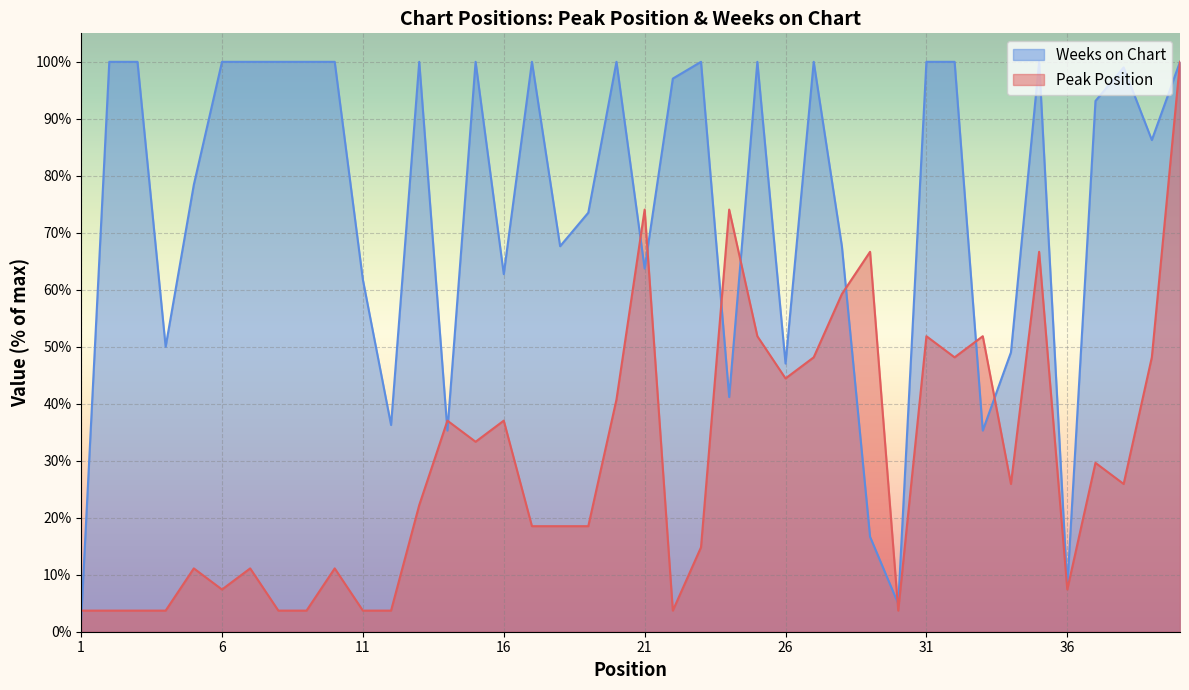

Reading left to right, extract all data points from this chart.

Peak Position: 3.7	3.7	3.7	3.7	11.1	7.4	11.1	3.7	3.7	11.1	3.7	3.7	22.2	37.0	33.3	37.0	18.5	18.5	18.5	40.7	74.1	3.7	14.8	74.1	51.9	44.4	48.1	59.3	66.7	3.7	51.9	48.1	51.9	25.9	66.7	7.4	29.6	25.9	48.1	100.0
Weeks on Chart: 2.0	100.0	100.0	50.0	78.4	100.0	100.0	100.0	100.0	100.0	61.8	36.3	100.0	35.3	100.0	62.7	100.0	67.6	73.5	100.0	63.7	97.1	100.0	41.2	100.0	47.1	100.0	67.6	16.7	4.9	100.0	100.0	35.3	49.0	100.0	7.8	93.1	99.0	86.3	100.0